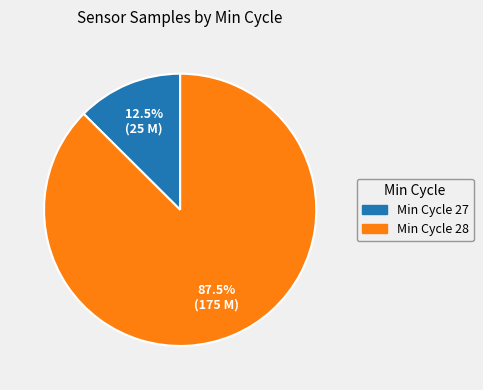

Rank the categories by value from highest to lowest.

Min Cycle 28, Min Cycle 27